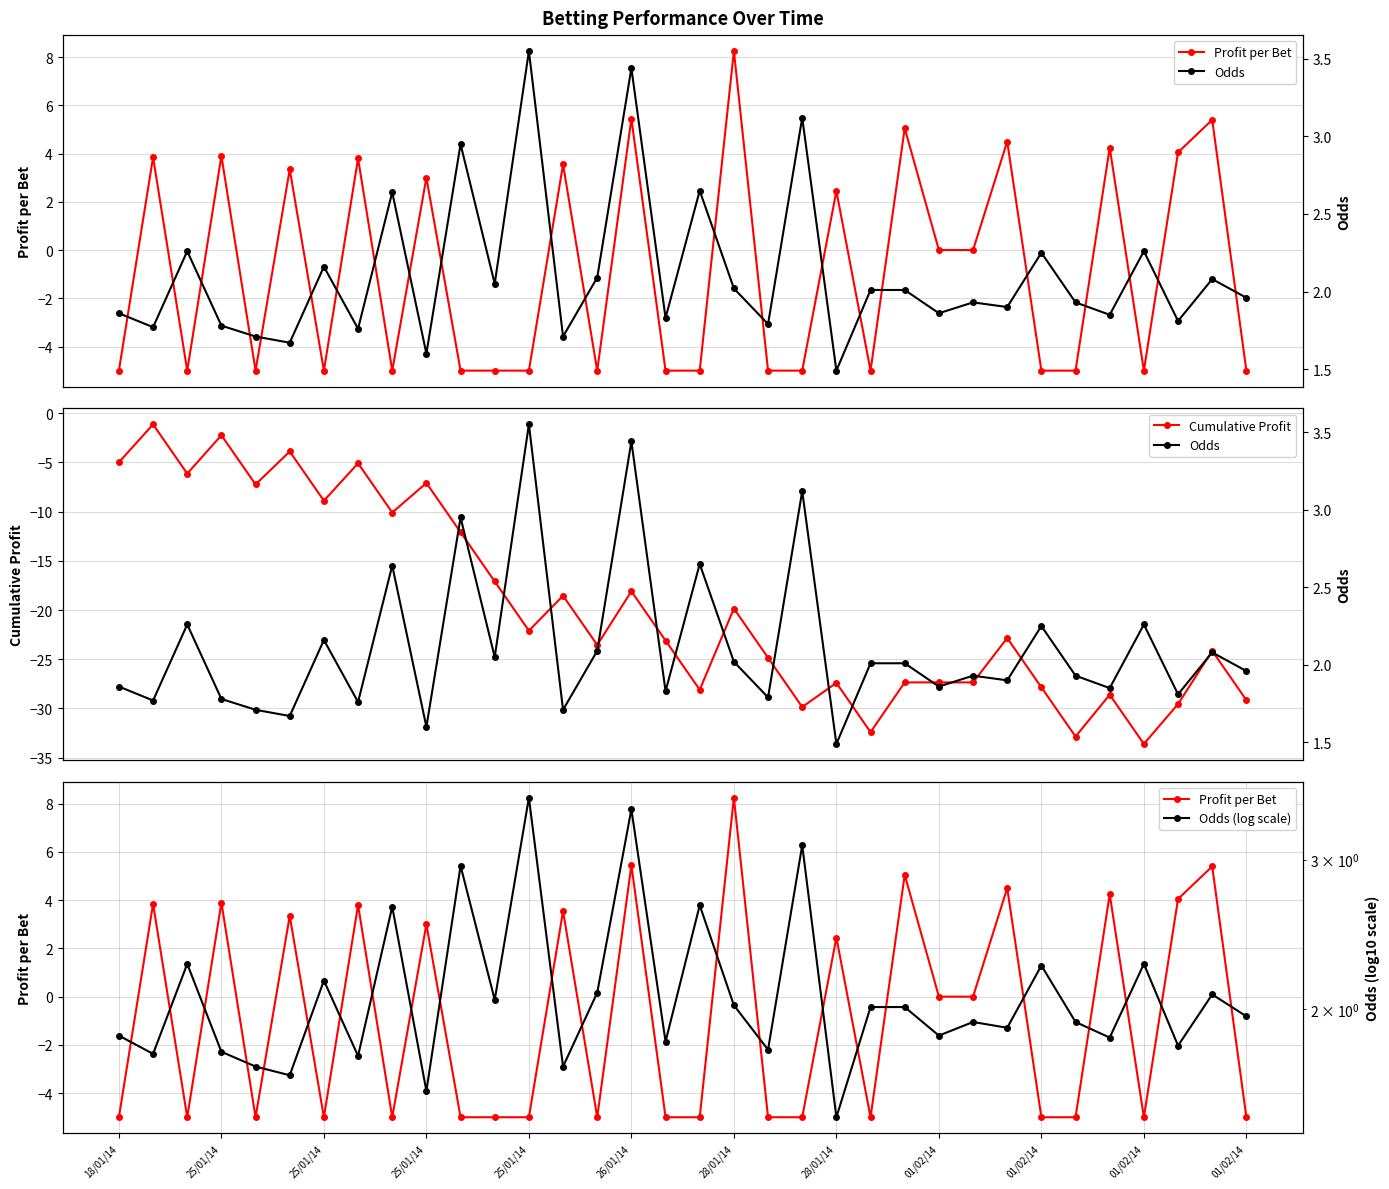

True or false: Odds (log scale) has more than 2 interior local peaks.

True